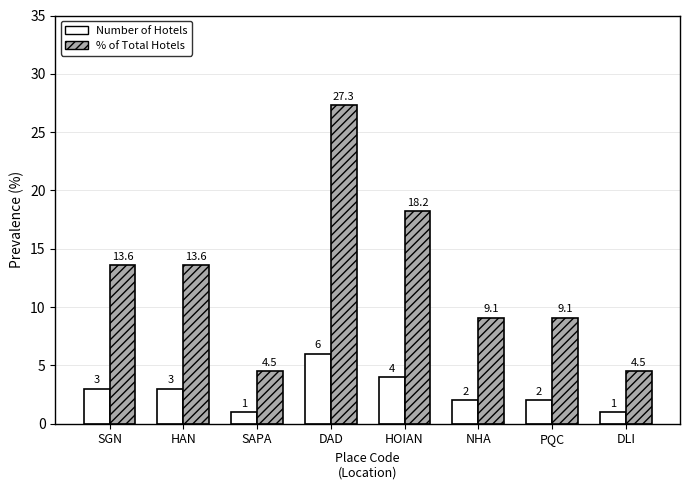

How many bars are there in each group?

2